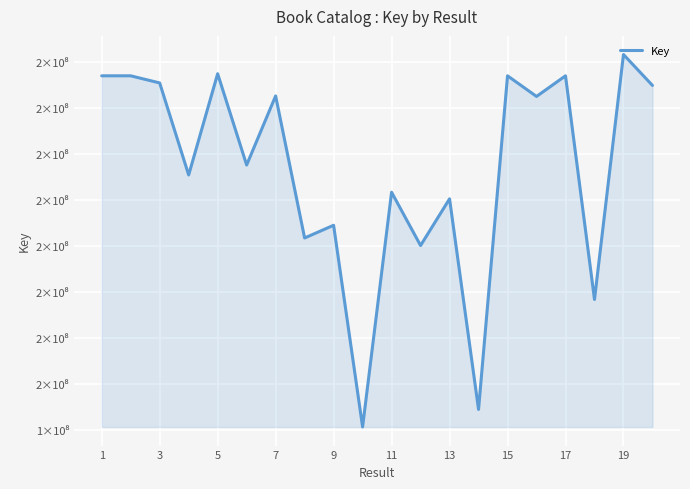

Does the chart display data point markers on the line(s)?

No